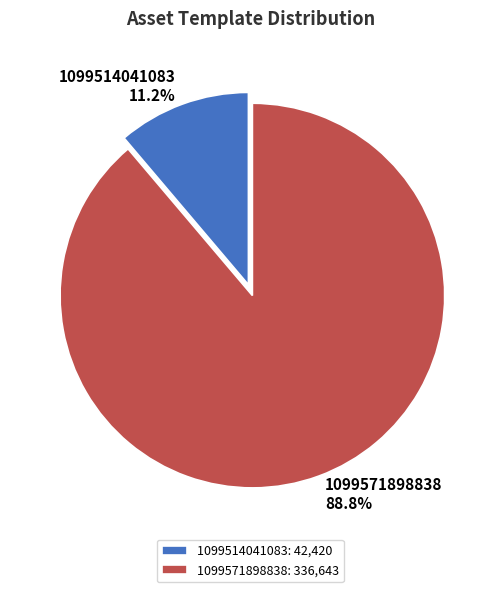

How many segments does this pie chart have?

2